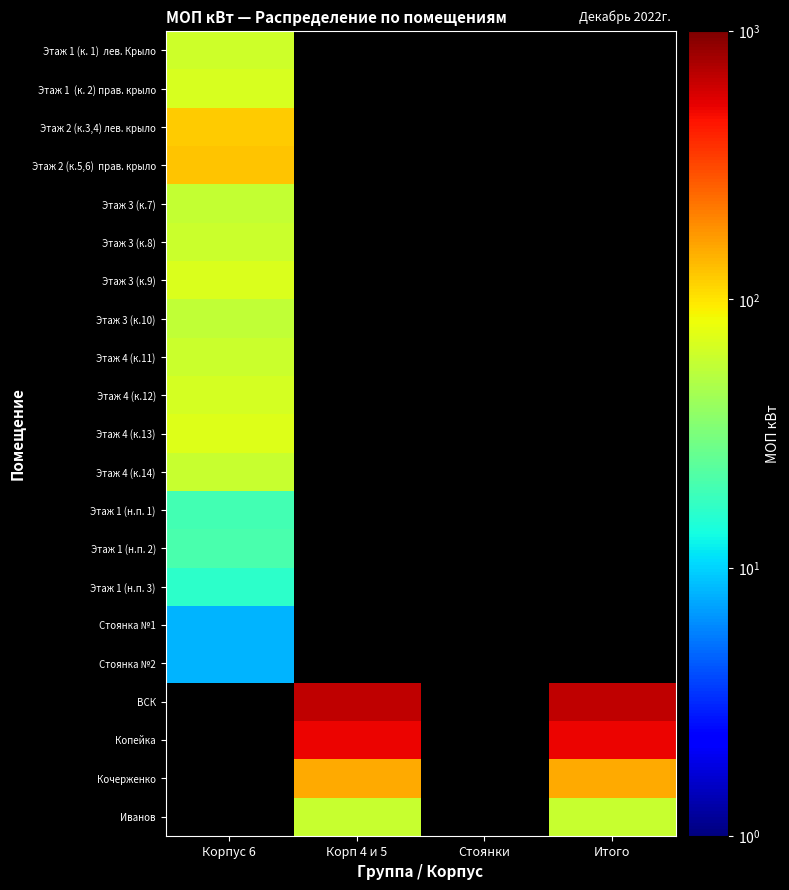

How many values in Этаж 1 (н.п. 1) are above zero?

1